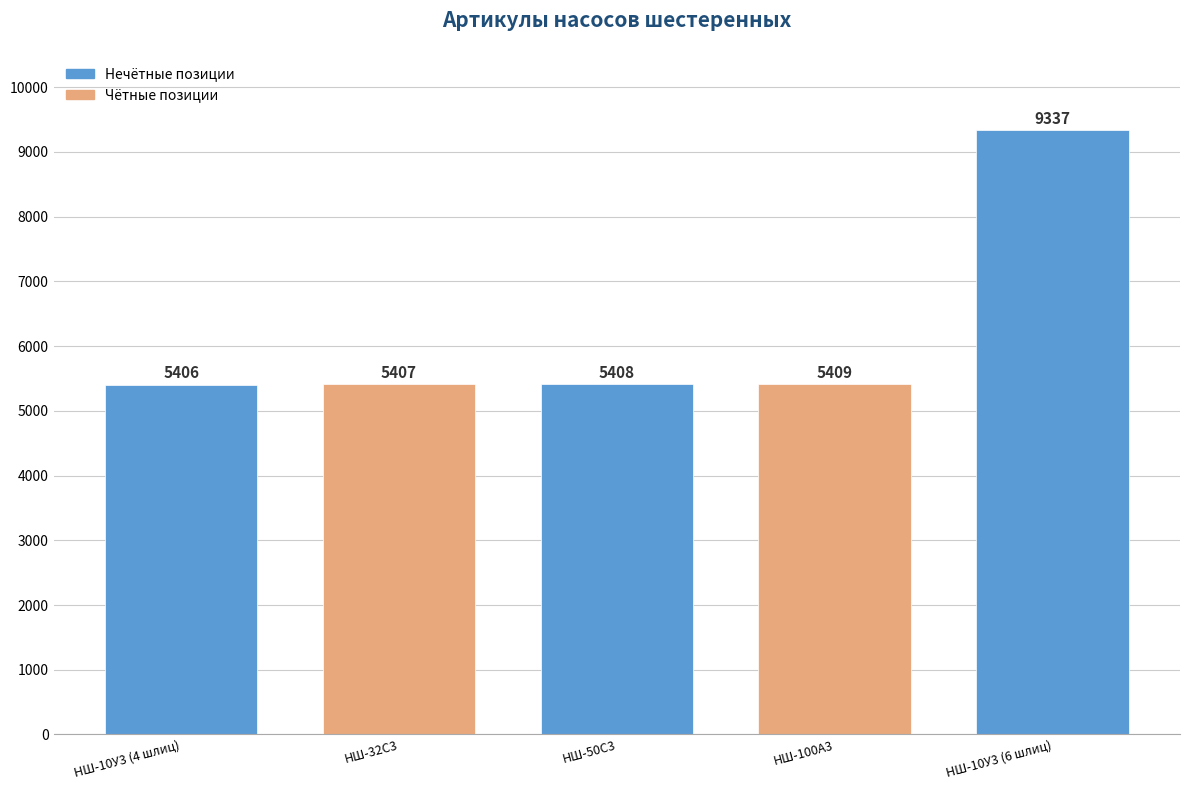

What is the change in value from НШ-10У3 (4 шлиц) to НШ-100А3?

+3